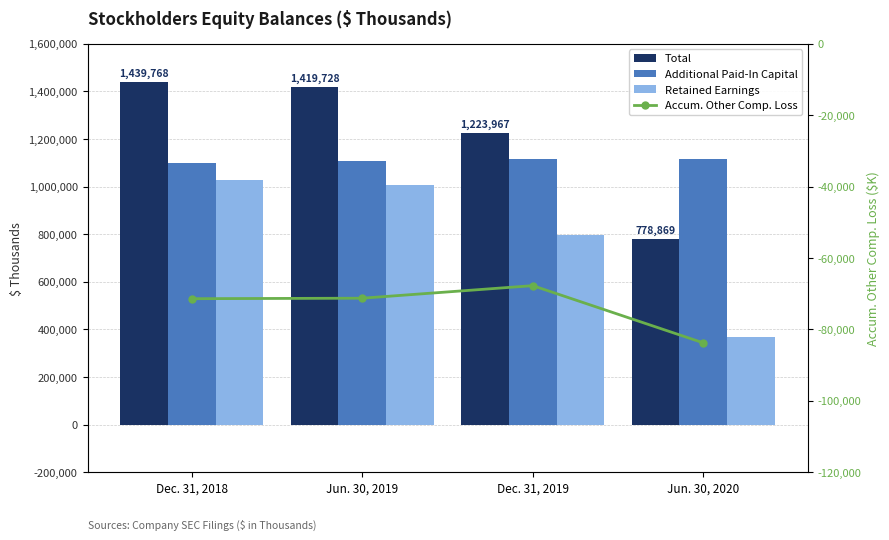

Which category has the highest value across all series?

Dec. 31, 2018